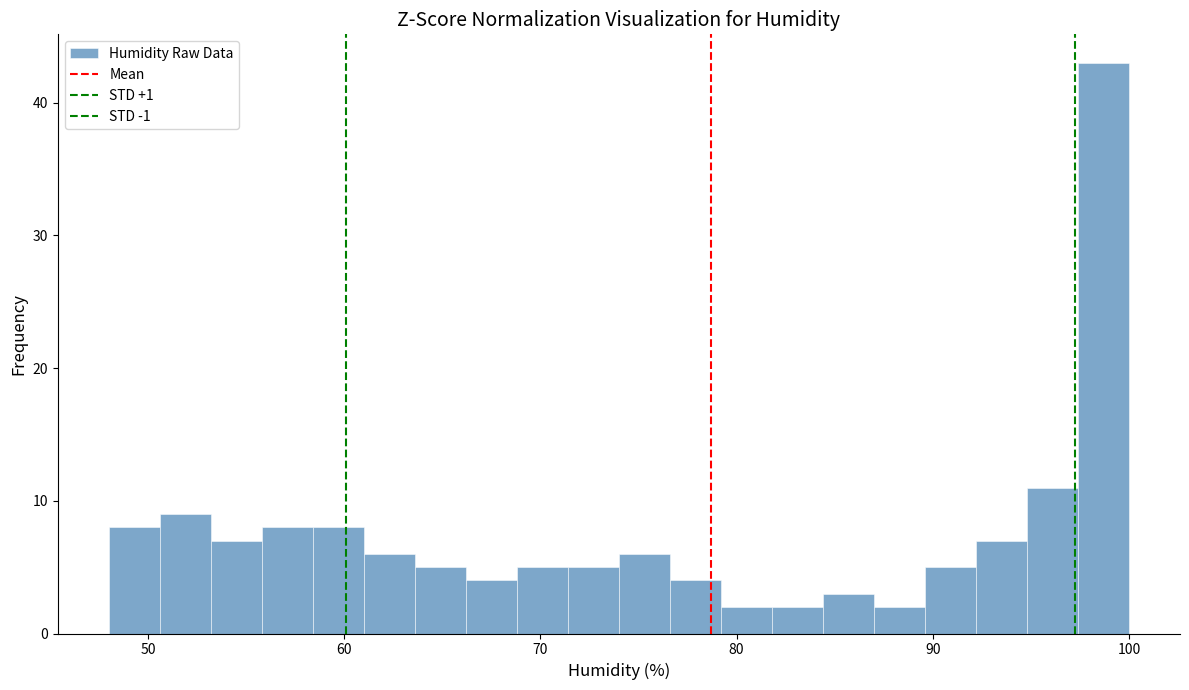

Read against the x-axis, roughly where is the centre of the tallest bar?

99